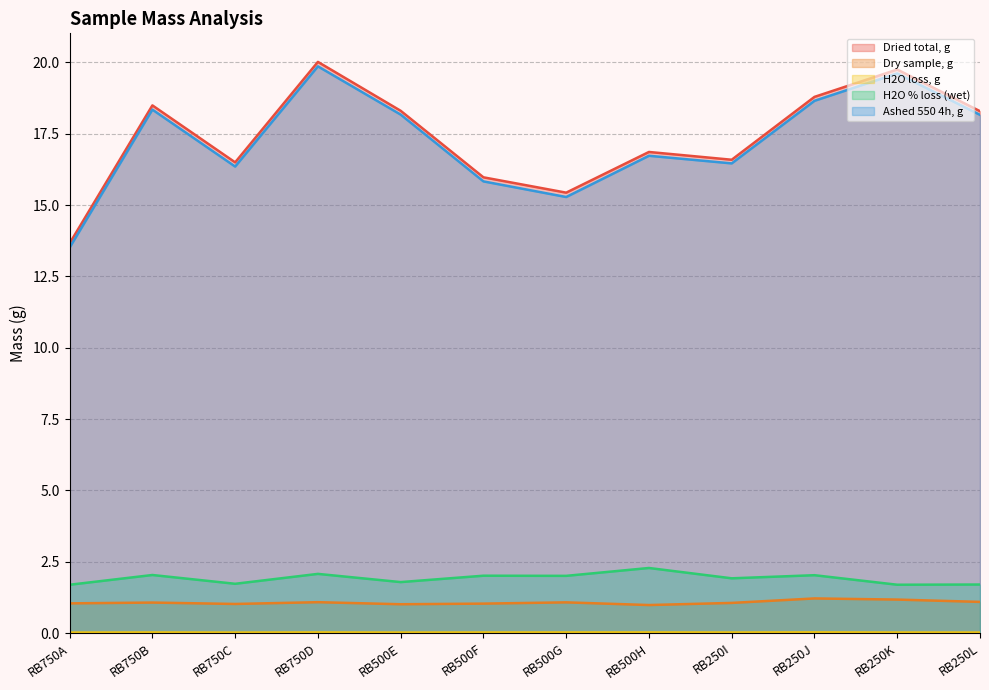

Which series has the largest total across all categories?

Dried total, g